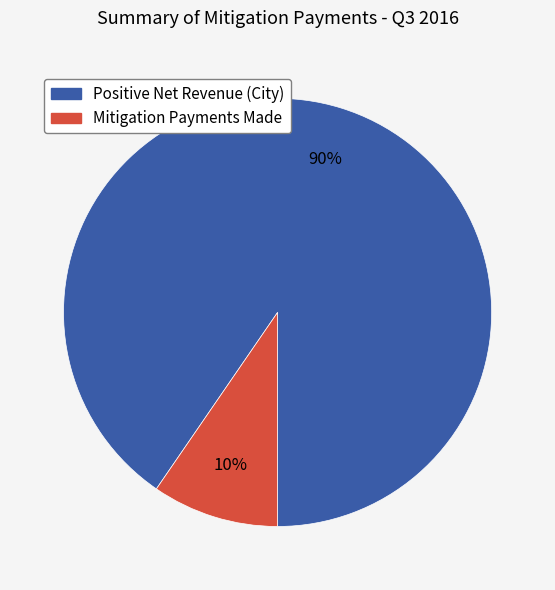

Is there any slice that represents more than half of the pie?

Yes